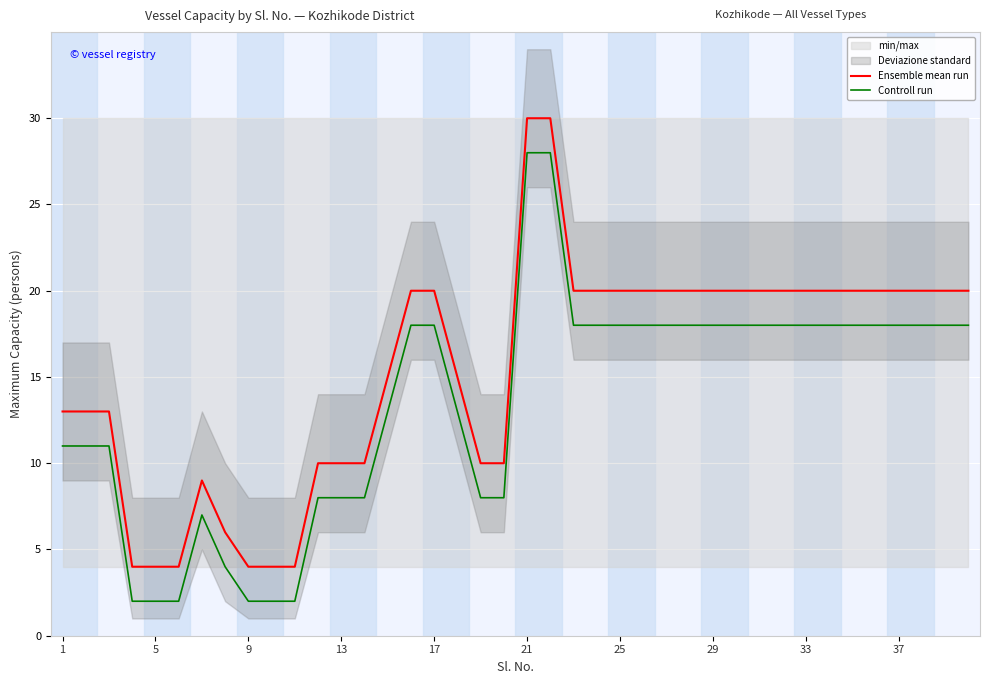

True or false: Ensemble mean run and Controll run intersect in this chart.

False